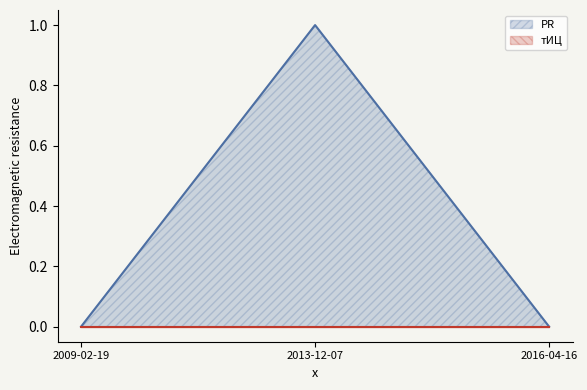

The chart shows a value of 0 at 2013-12-07. True or false?

False